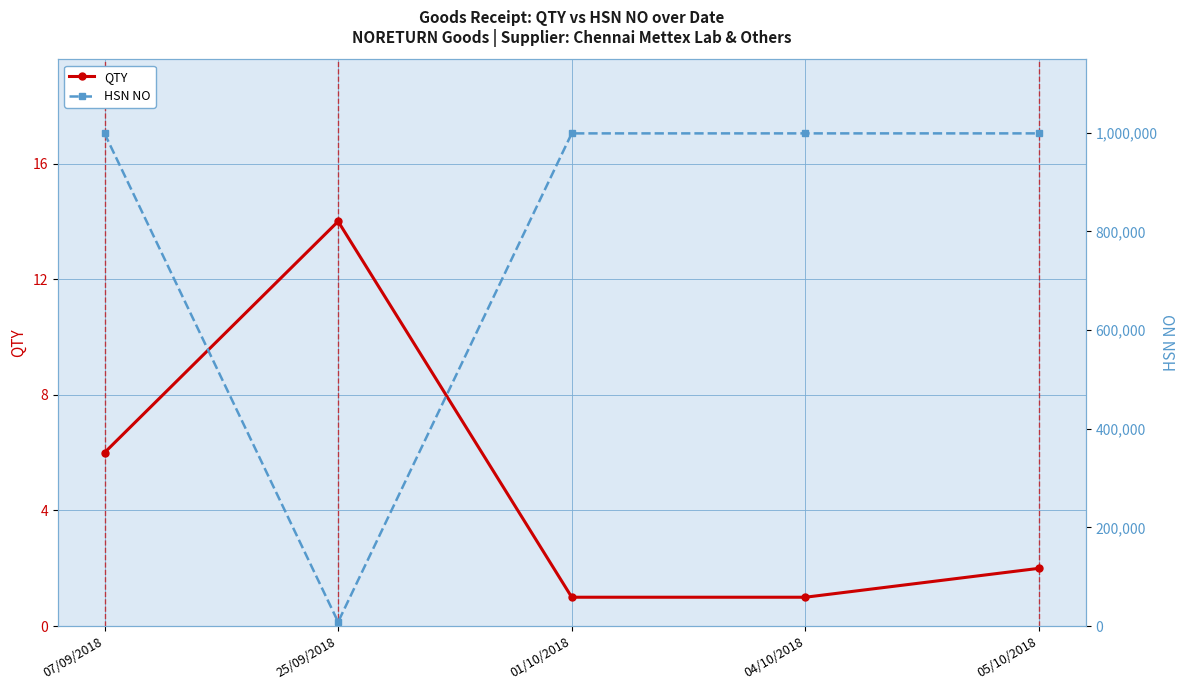

True or false: HSN NO and QTY intersect in this chart.

False